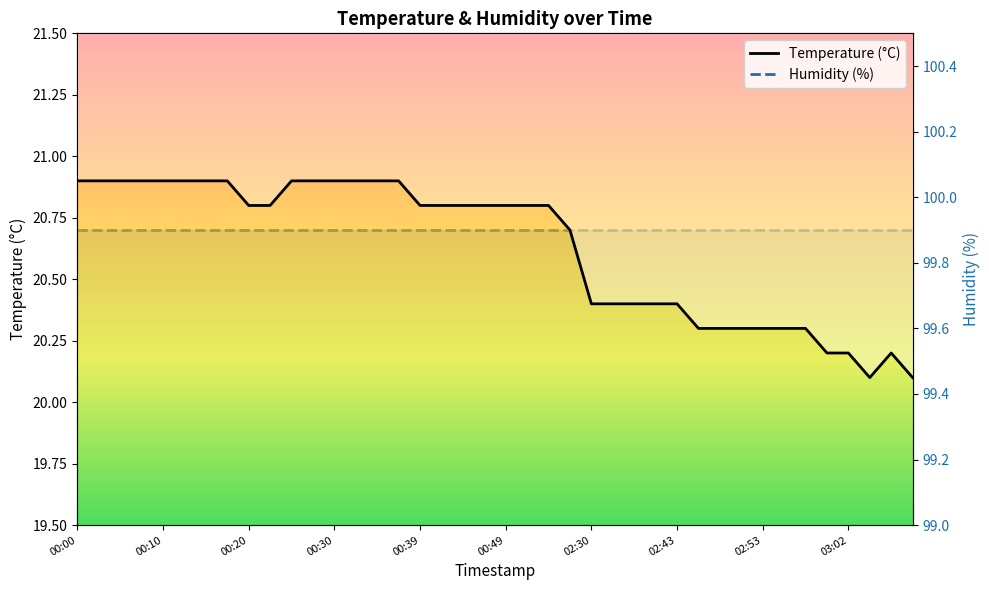

What is the sum of the Humidity (%) values at 21 and 22?

199.8